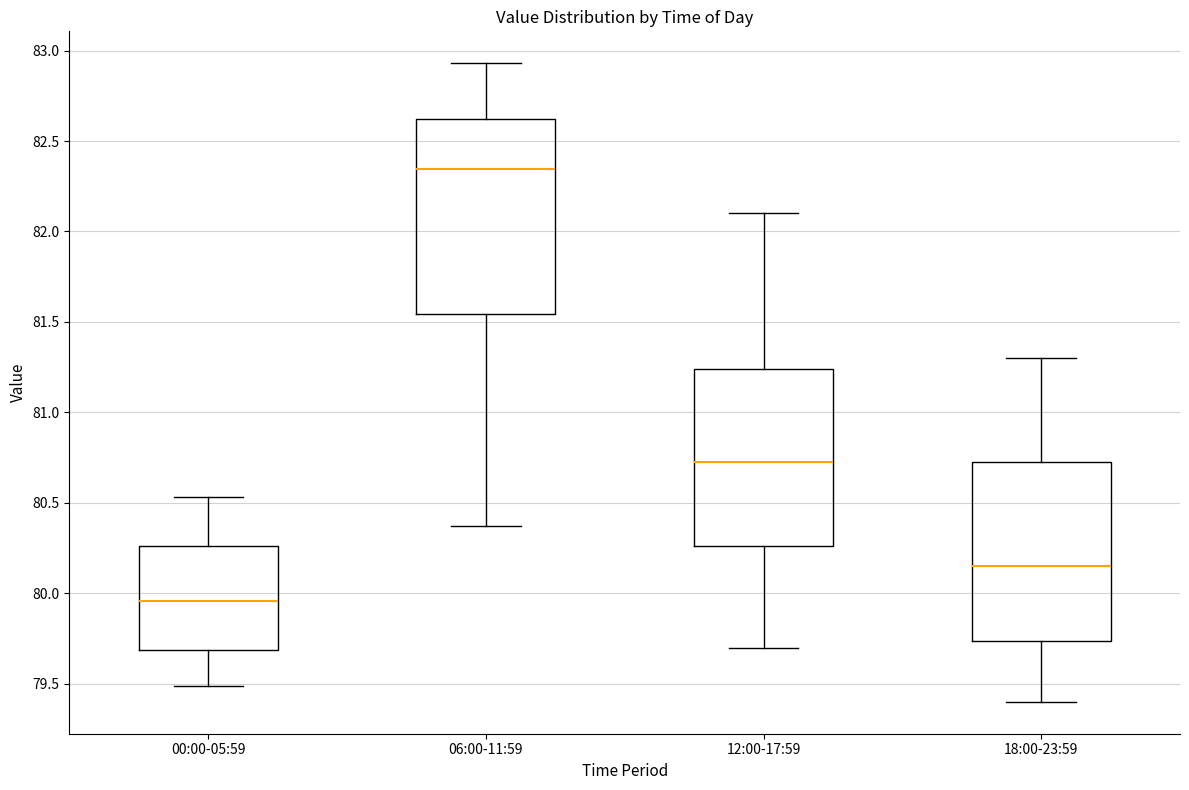

Where is the lower edge of the box for 18:00-23:59 on the y-axis? The values are not printed on the chart, so give them approximately, as read against the axis.

79.75